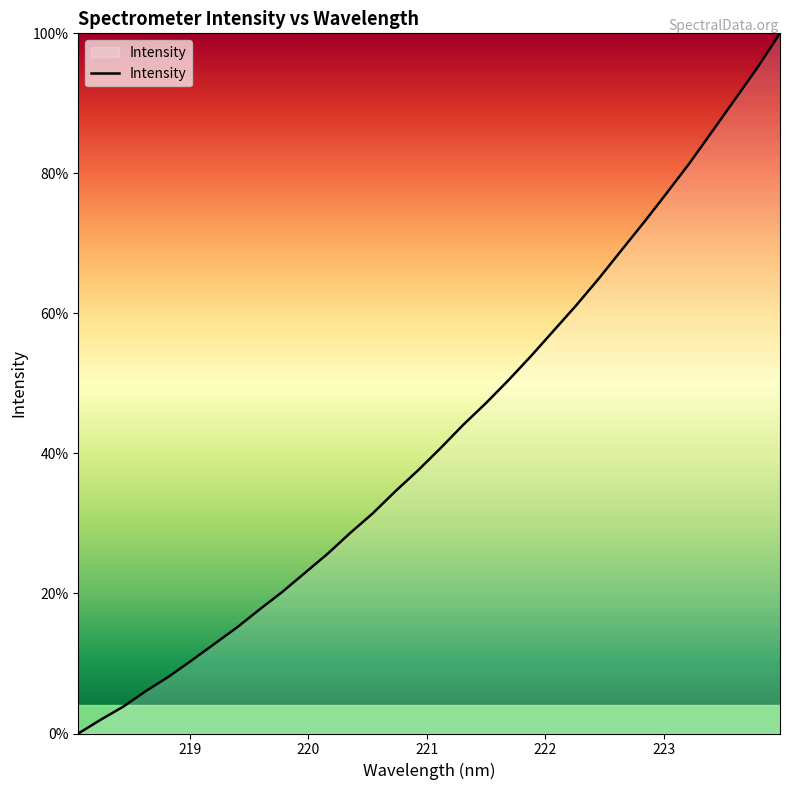

What is the difference between the maximum and minimum values?

100.0